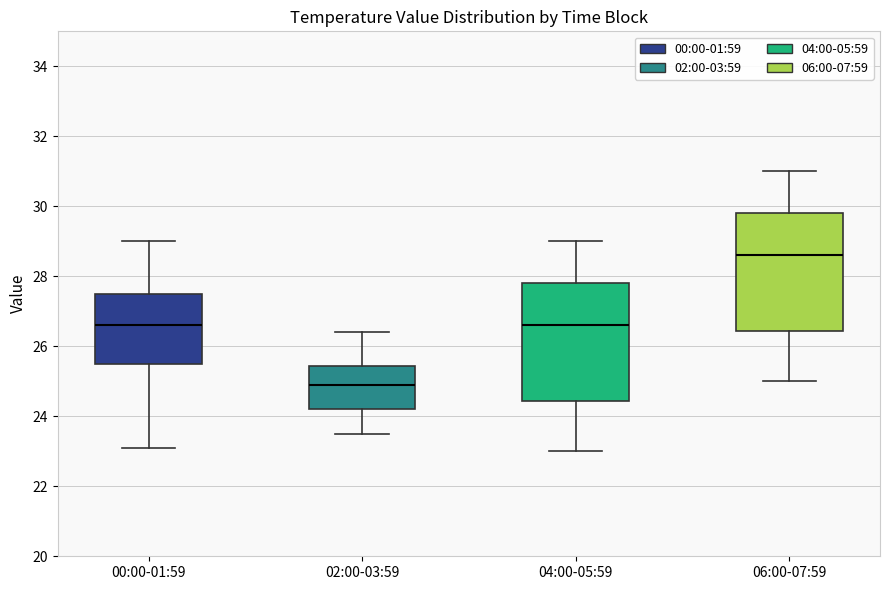

Reading left to right, transcribe this box plot: for each box, give where its median line is, the range the box spans, and where its two whiskers end, as read against the y-axis. The values are not printed on the chart, so give them approximately, as read against the axis.

00:00-01:59: median 26.6, box 25.6 to 27.6, whiskers 23.2 to 29.0
02:00-03:59: median 25.0, box 24.2 to 25.4, whiskers 23.6 to 26.4
04:00-05:59: median 26.6, box 24.4 to 27.8, whiskers 23.0 to 29.0
06:00-07:59: median 28.6, box 26.4 to 29.8, whiskers 25.0 to 31.0